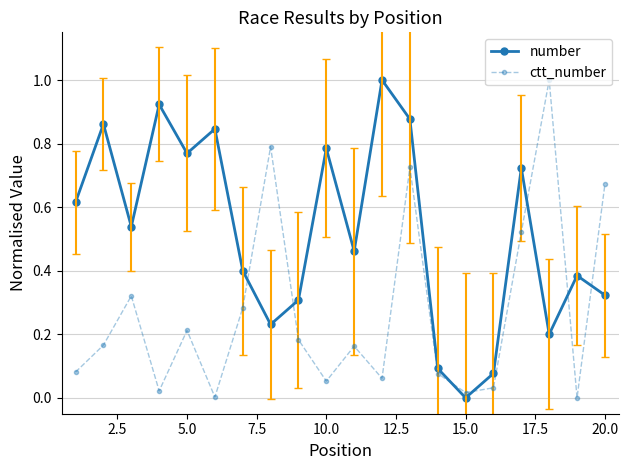

How many interior local valleys does the ctt_number series have?

6